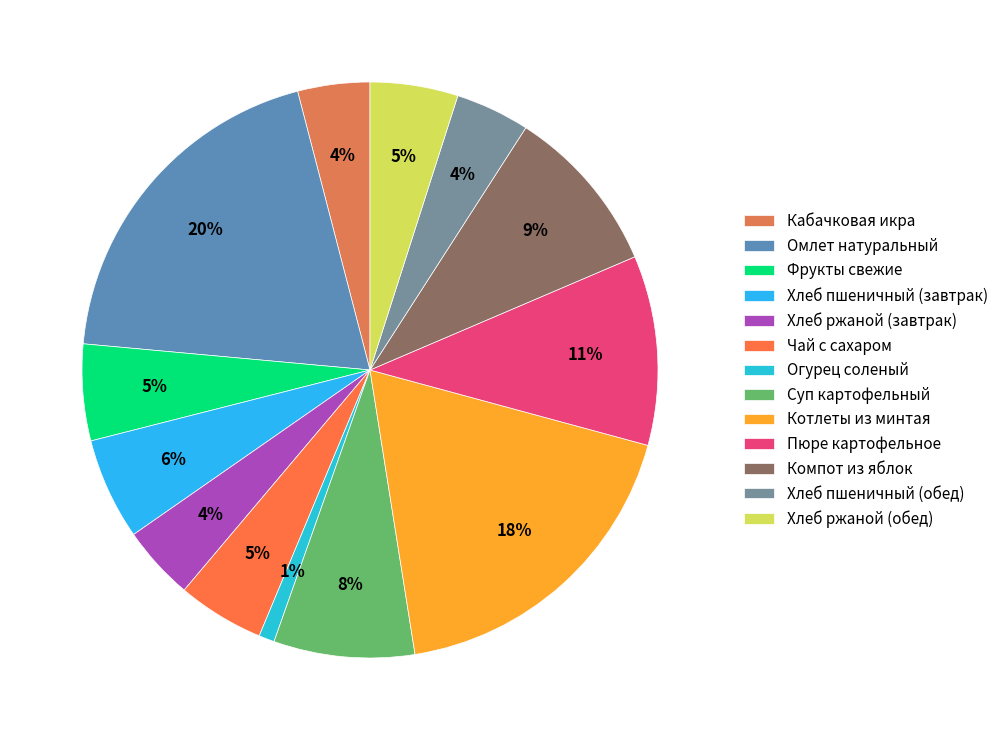

Count the number of slices in the pie.

13